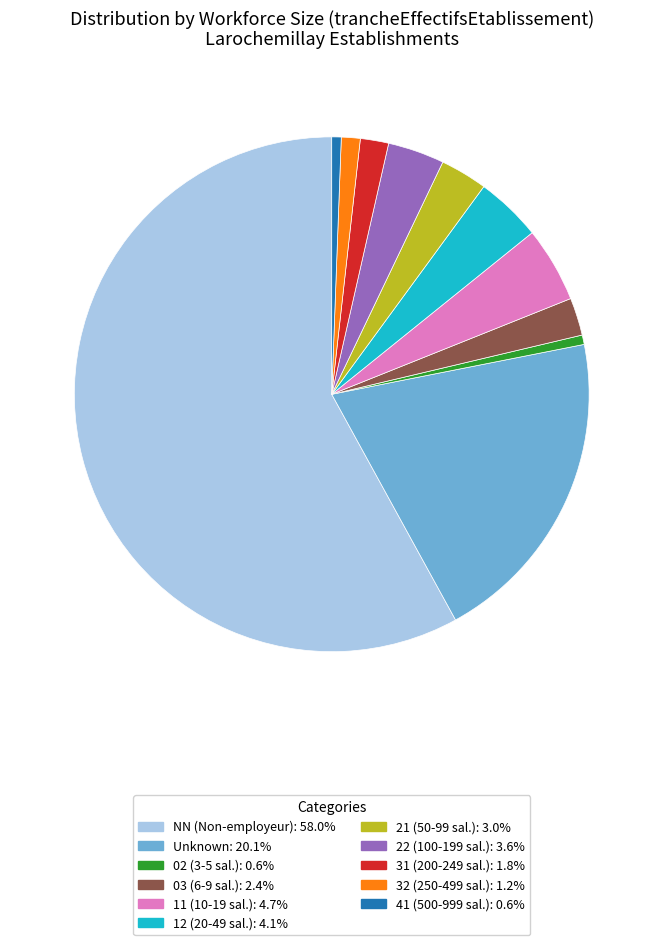

Does any single category account for the majority?

Yes